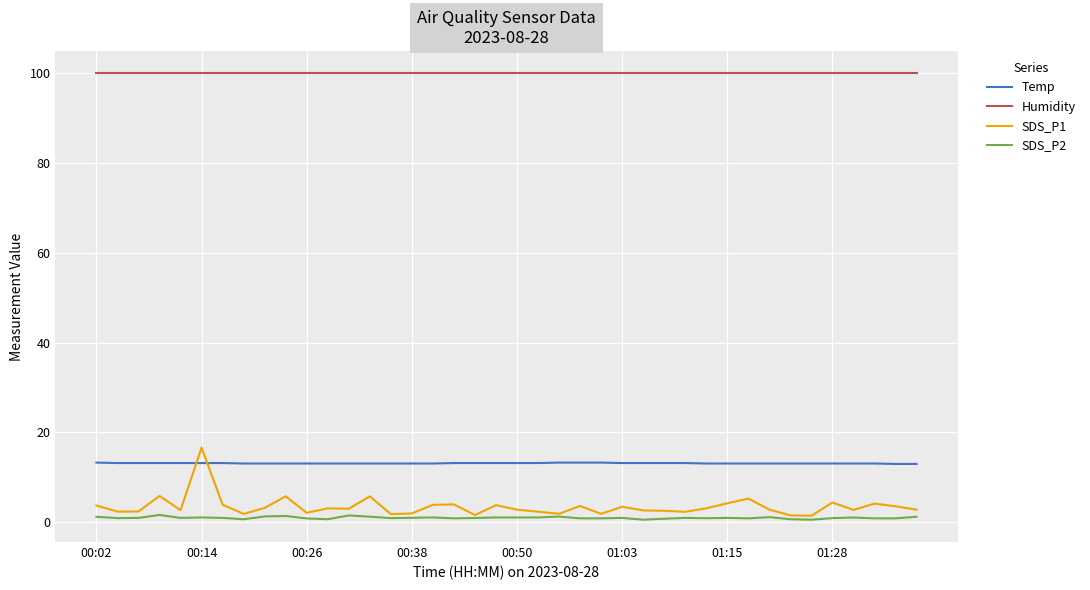

What is the average value of the Humidity series?

99.9